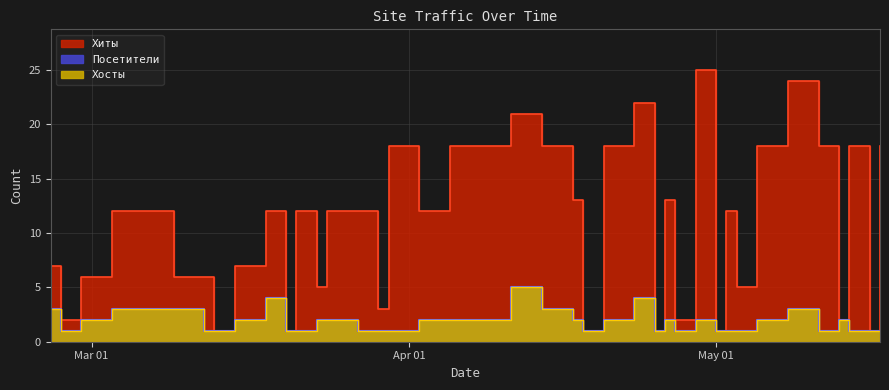

What is the sum of the Хиты values at 2024-04-17 and 2024-03-09?

19